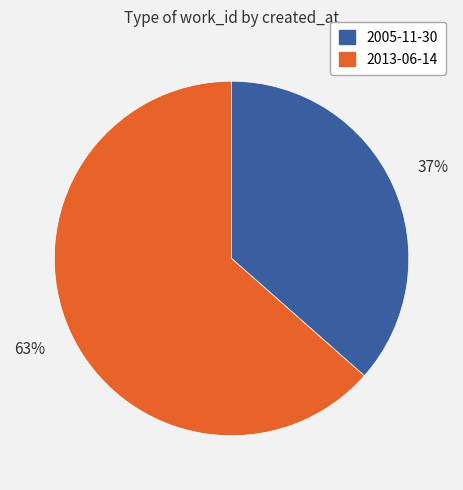

Which has a higher value, 2013-06-14 or 2005-11-30?

2013-06-14